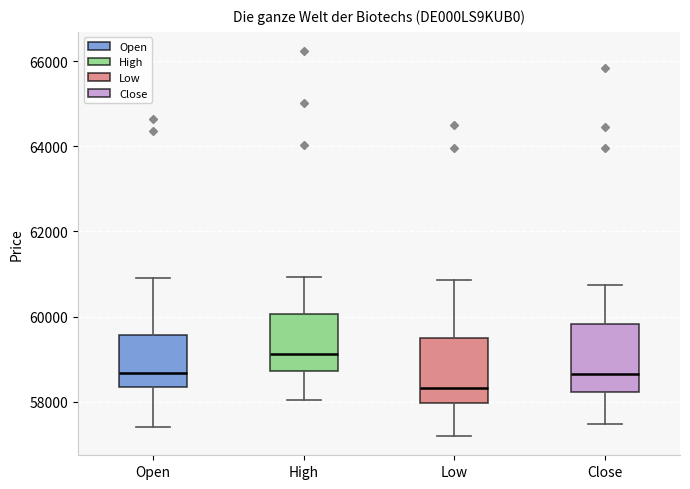

Reading left to right, transcribe this box plot: for each box, give where its median line is, the range the box spans, and where its two whiskers end, as read against the y-axis. The values are not printed on the chart, so give them approximately, as read against the axis.

Open: median 58600, box 58400 to 59600, whiskers 57400 to 61000
High: median 59200, box 58800 to 60000, whiskers 58000 to 61000
Low: median 58400, box 58000 to 59400, whiskers 57200 to 60800
Close: median 58600, box 58200 to 59800, whiskers 57400 to 60800